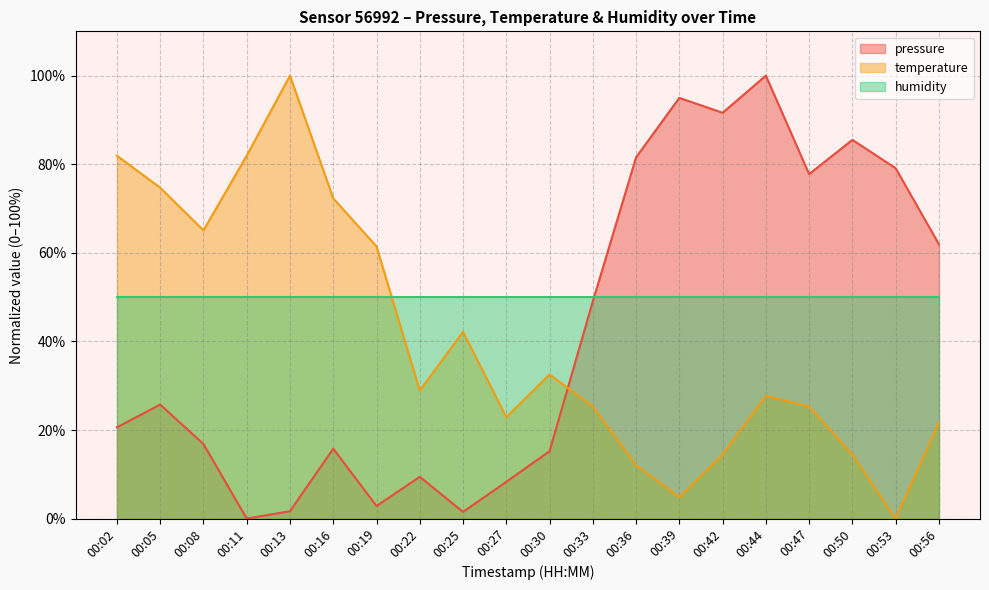

Where is temperature nearest to the value 50?

00:25